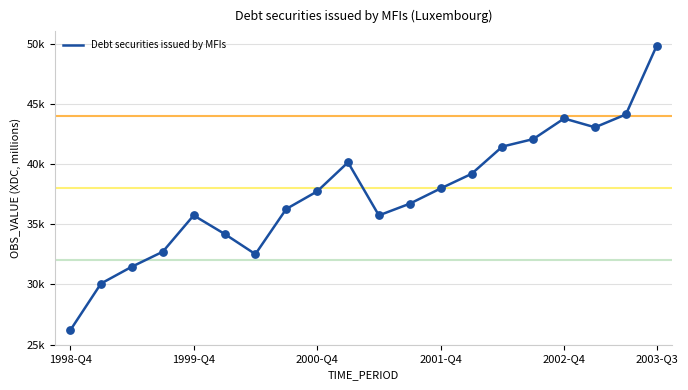

Does the chart have visible grid lines?

Yes